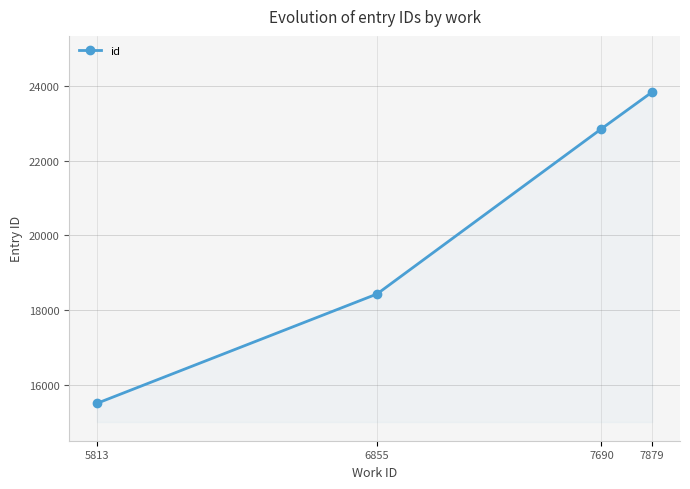

What is the average value?

20160